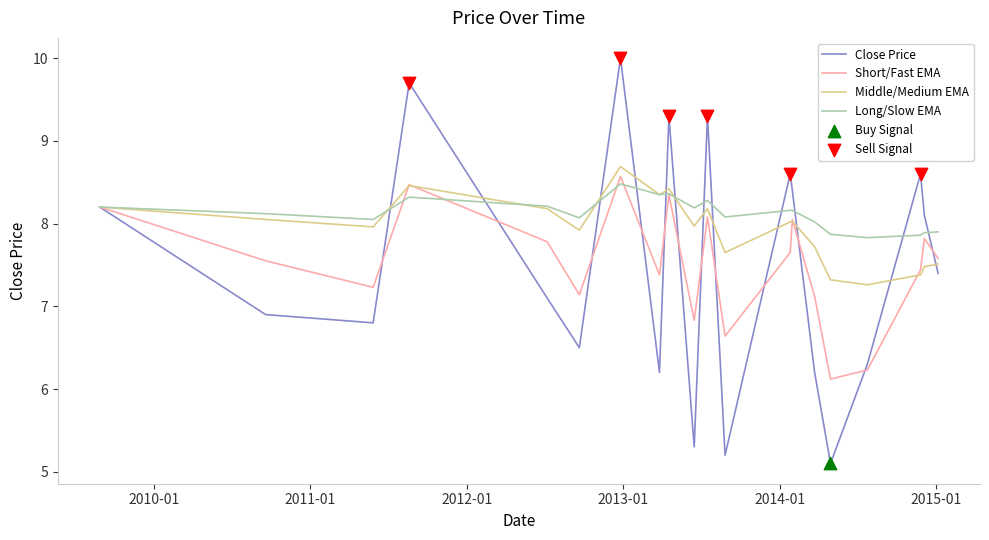

What is the highest value of the Long/Slow EMA series?

8.5